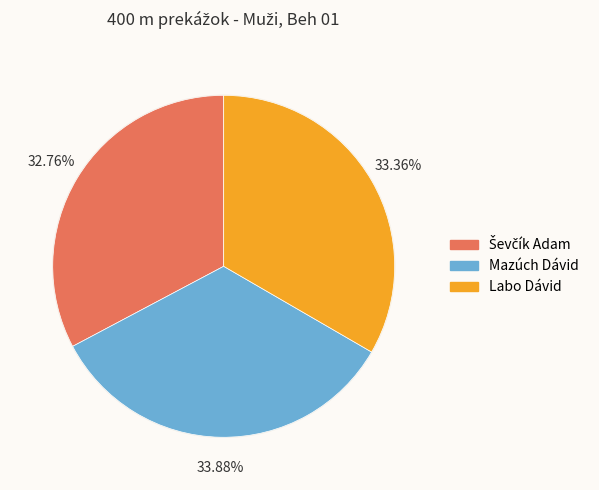

Count the number of slices in the pie.

3